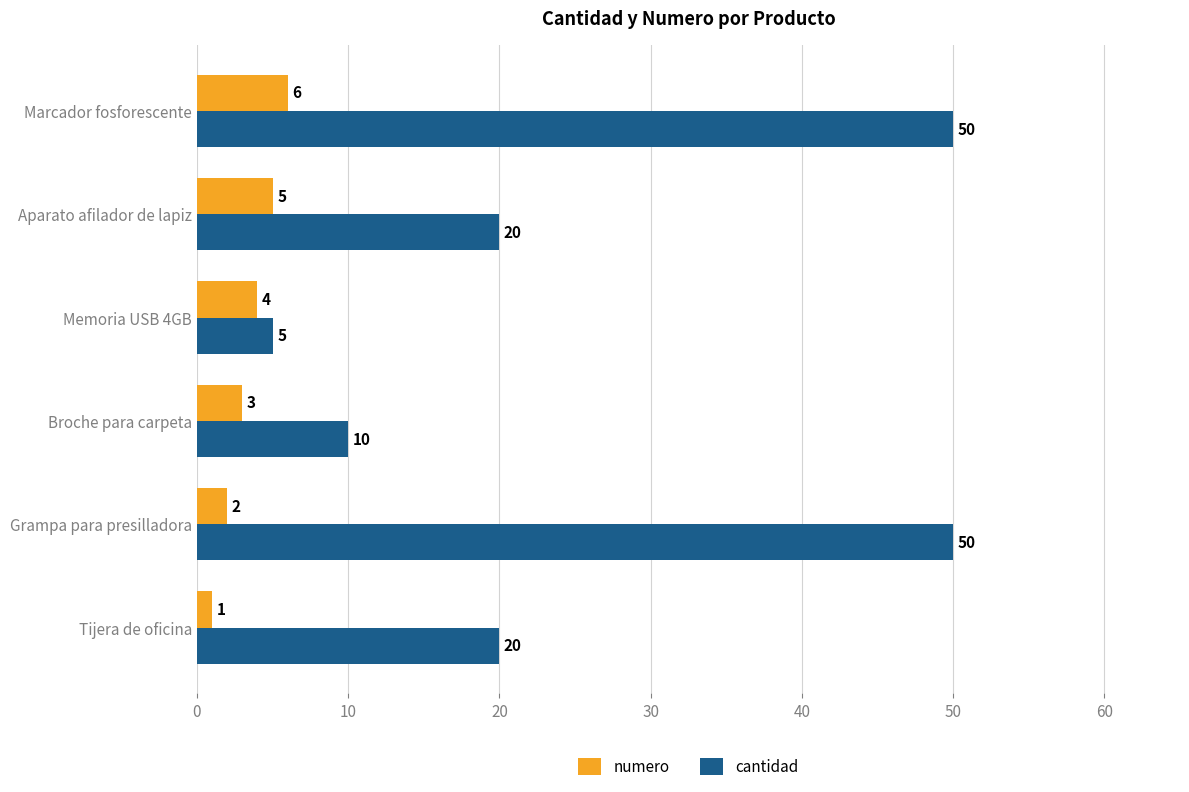

The value of cantidad at Broche para carpeta is 4. True or false?

False